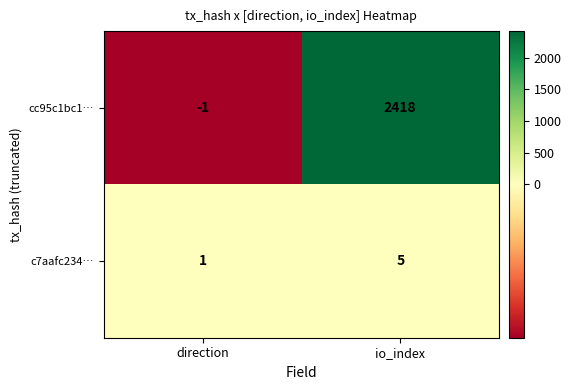

List the series in order of their peak value, lowest first.

c7aafc234…, cc95c1bc1…